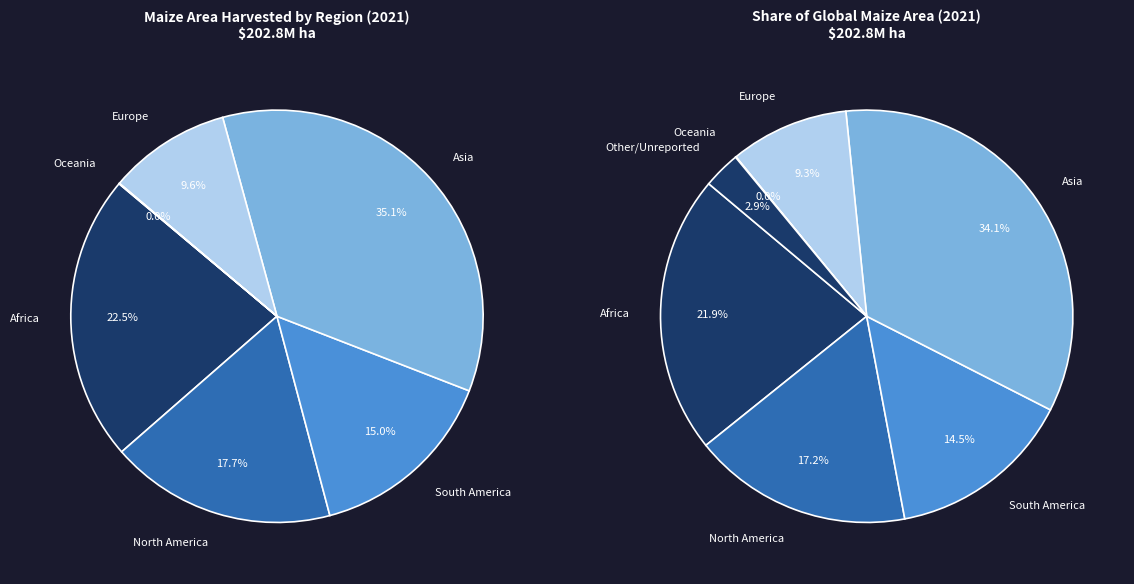

What portion of the pie excludes Europe?

90.4%